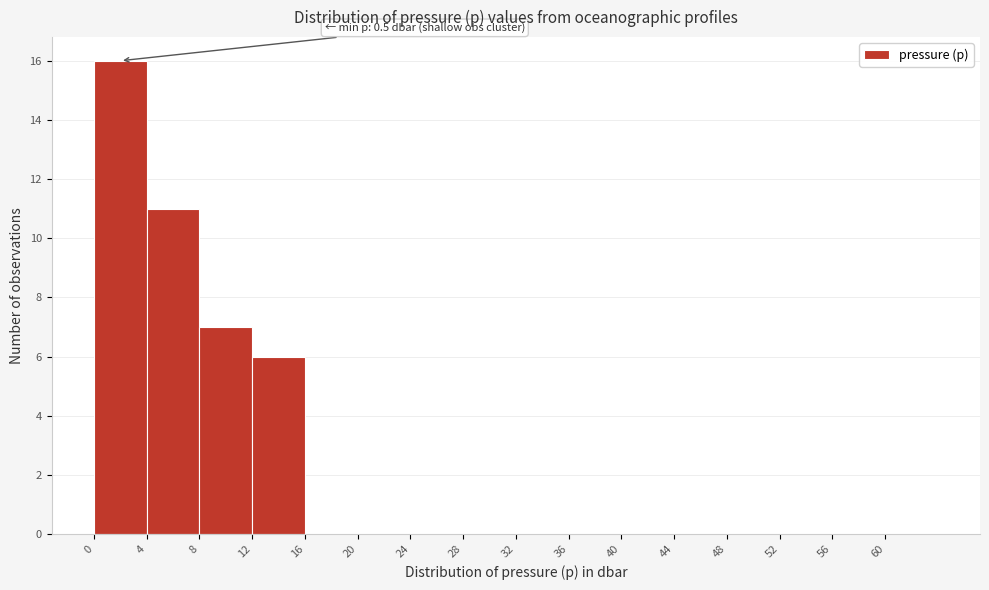

Over which range of the x-axis is the bar tallest?

0.5 to 4.5